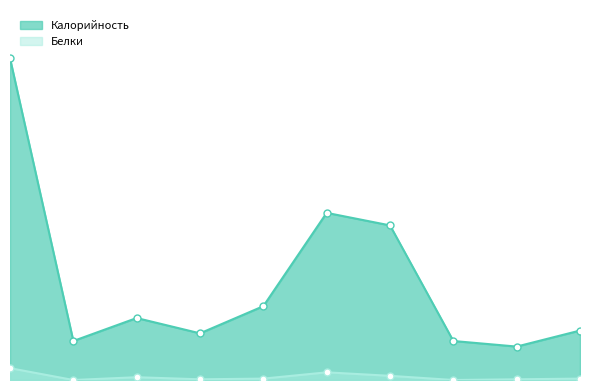

Is it true that Белки equals 17 at Котлета по-хлыновски (завтрак)?

True